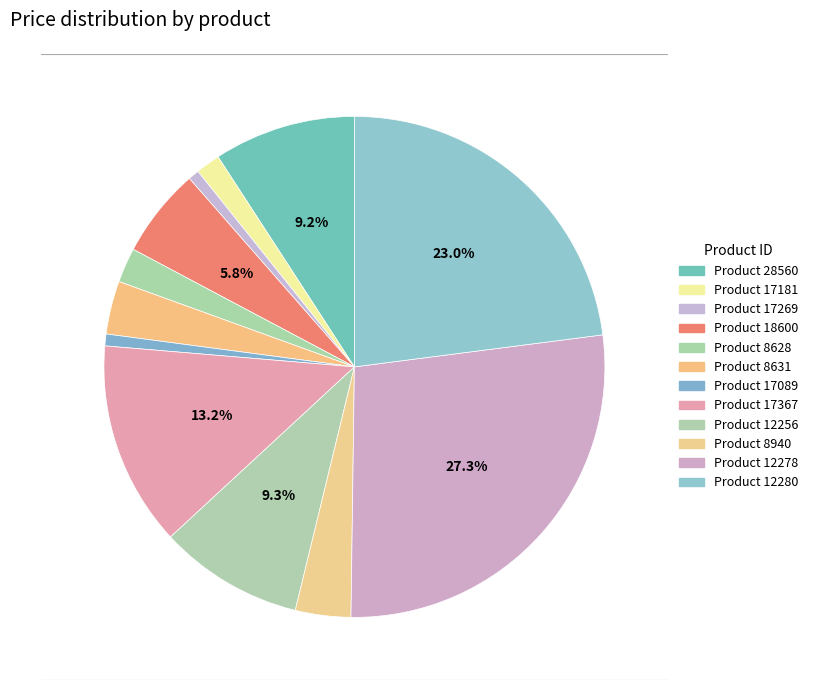

To the nearest percent, what is the average slice percentage?

8%